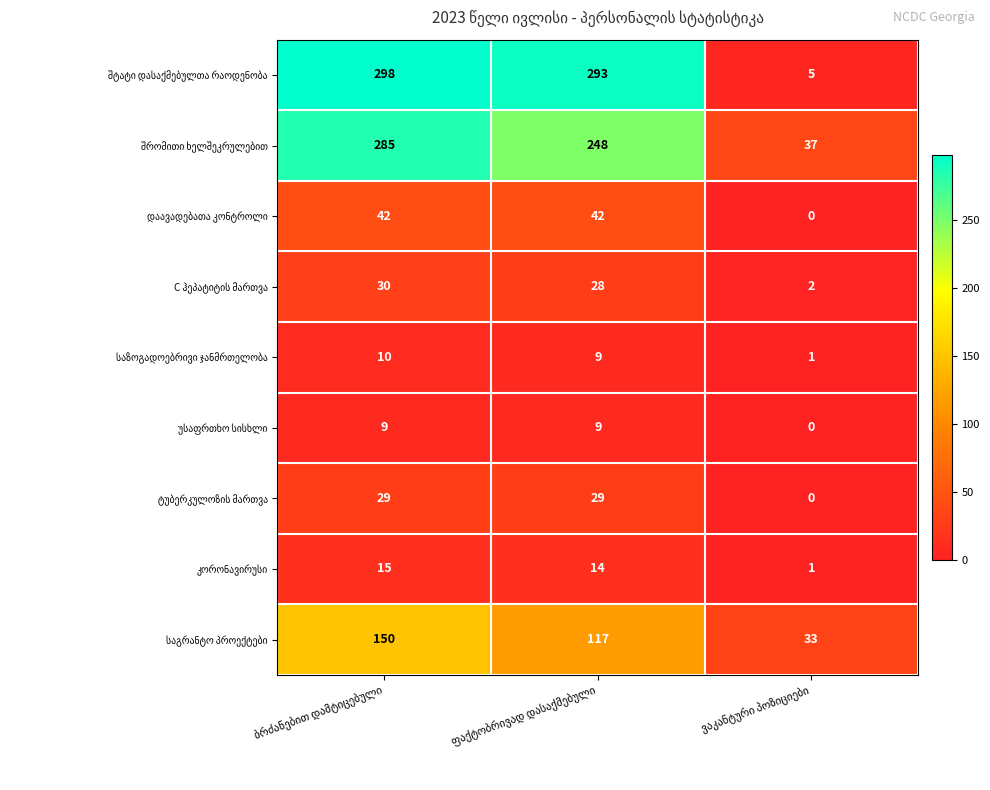

What is the maximum value shown in the chart?

298